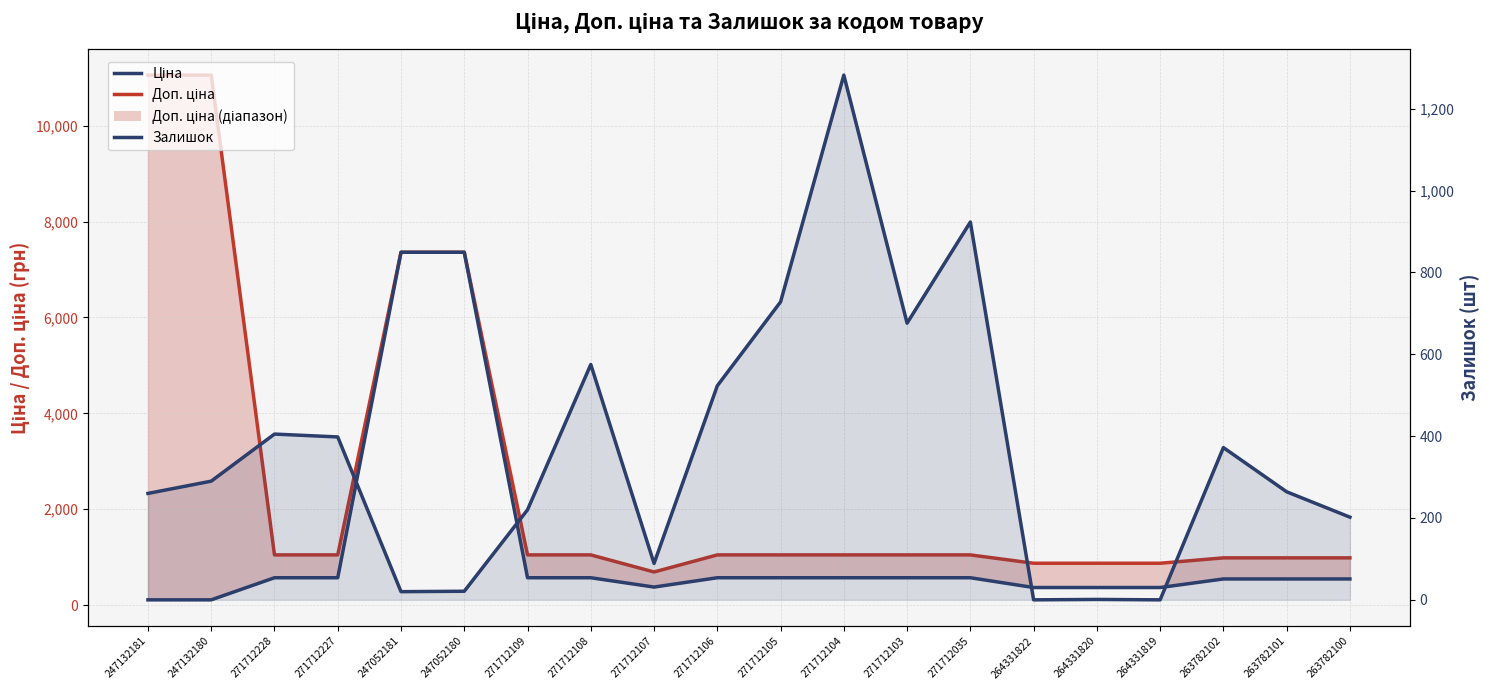

What is the difference between the second highest and second lowest values in the Доп. ціна series?

10181.0